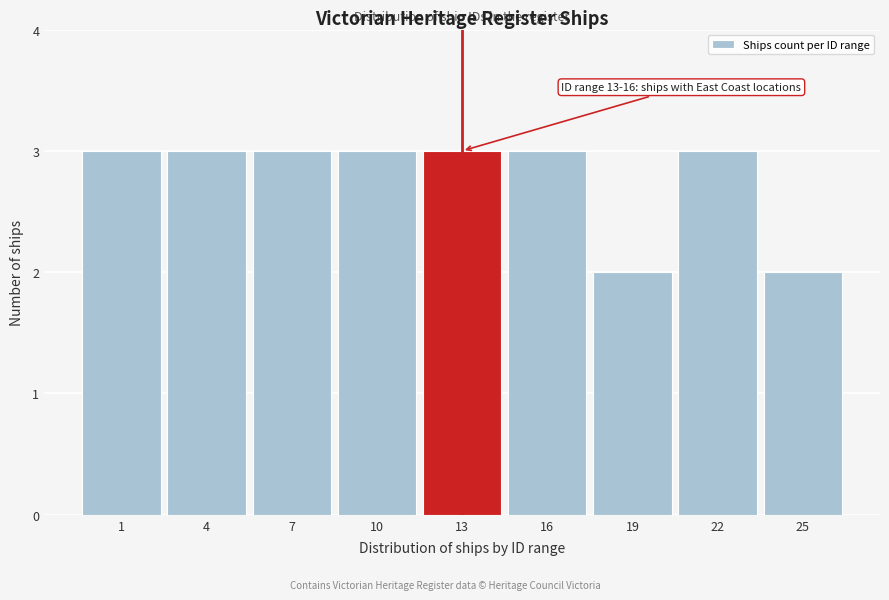

Reading right to left, list all the values displayed in this chart.

2	3	2	3	3	3	3	3	3